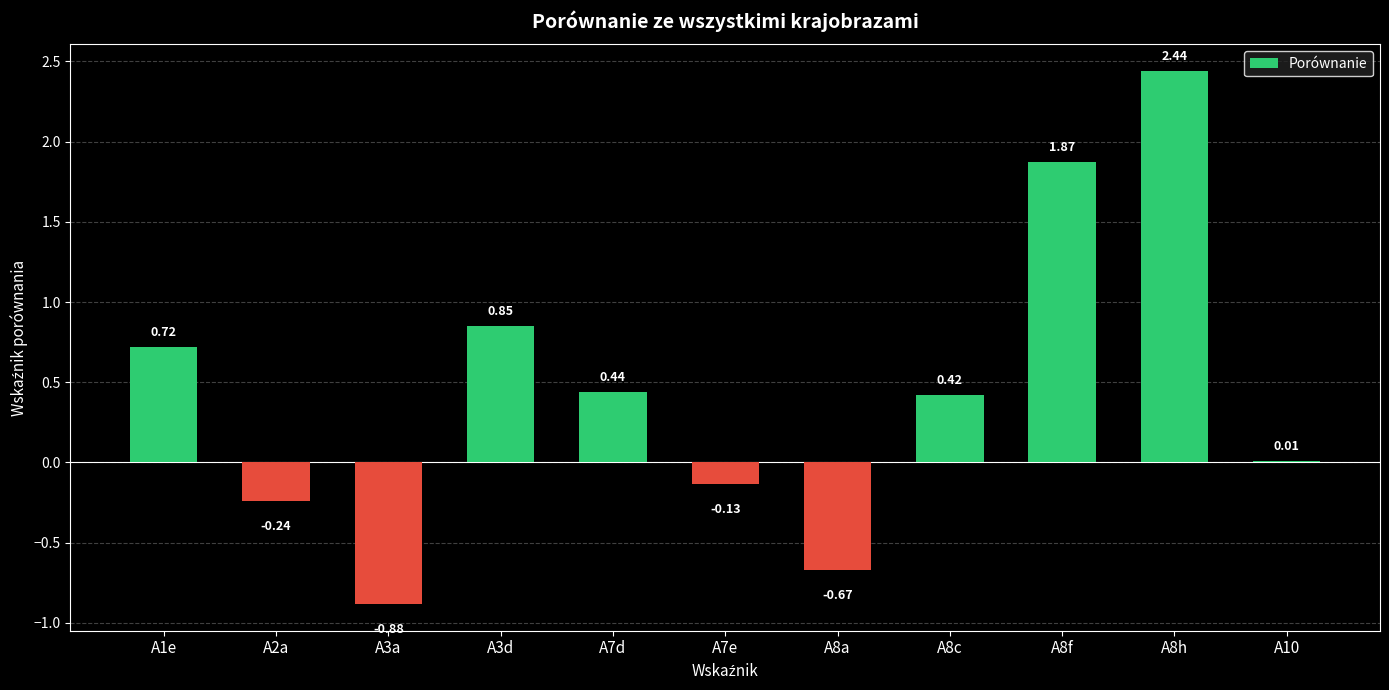

What is the sum of all values?

4.8